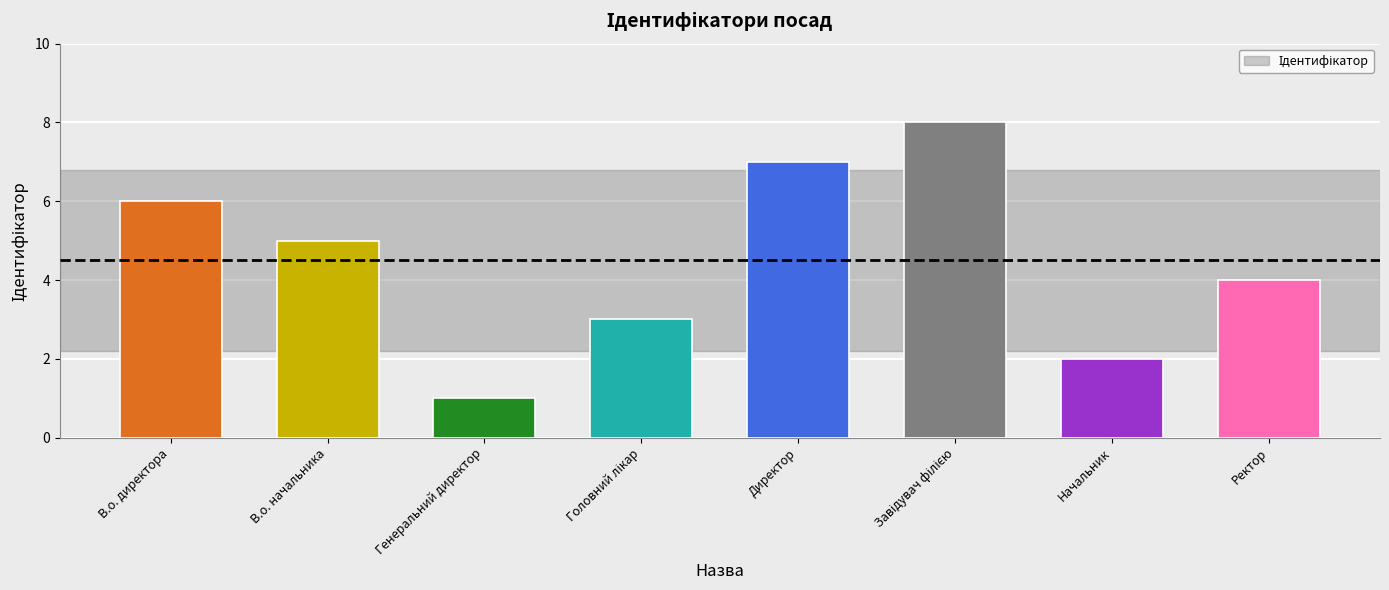

The value at В.о. директора is 6. True or false?

True